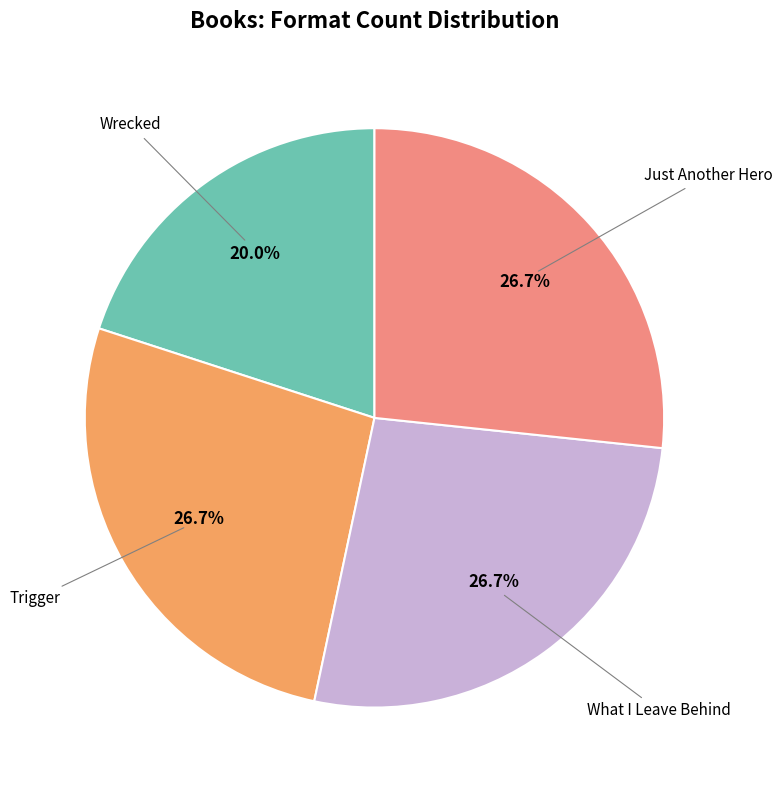

Is there a majority slice in this chart?

No